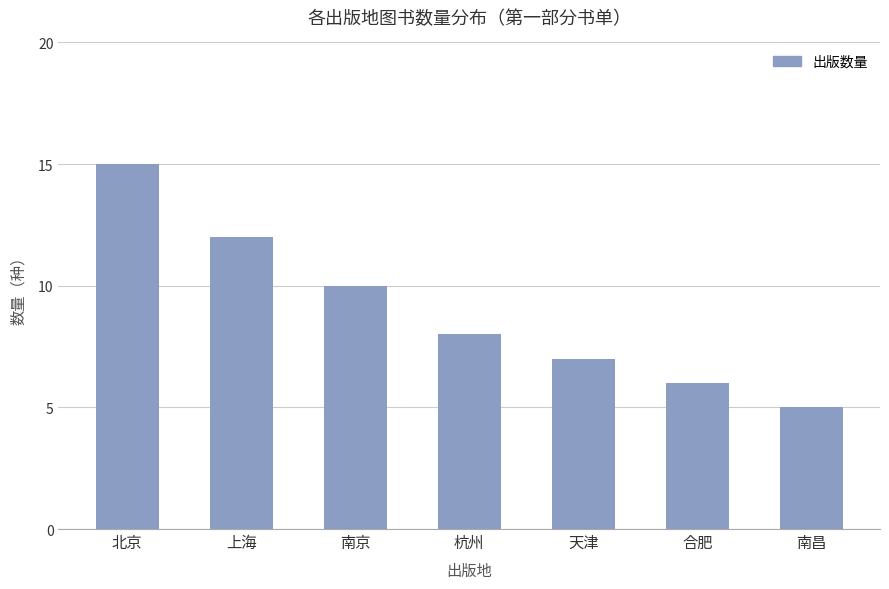

Is it true that the value at 上海 is 5?

False